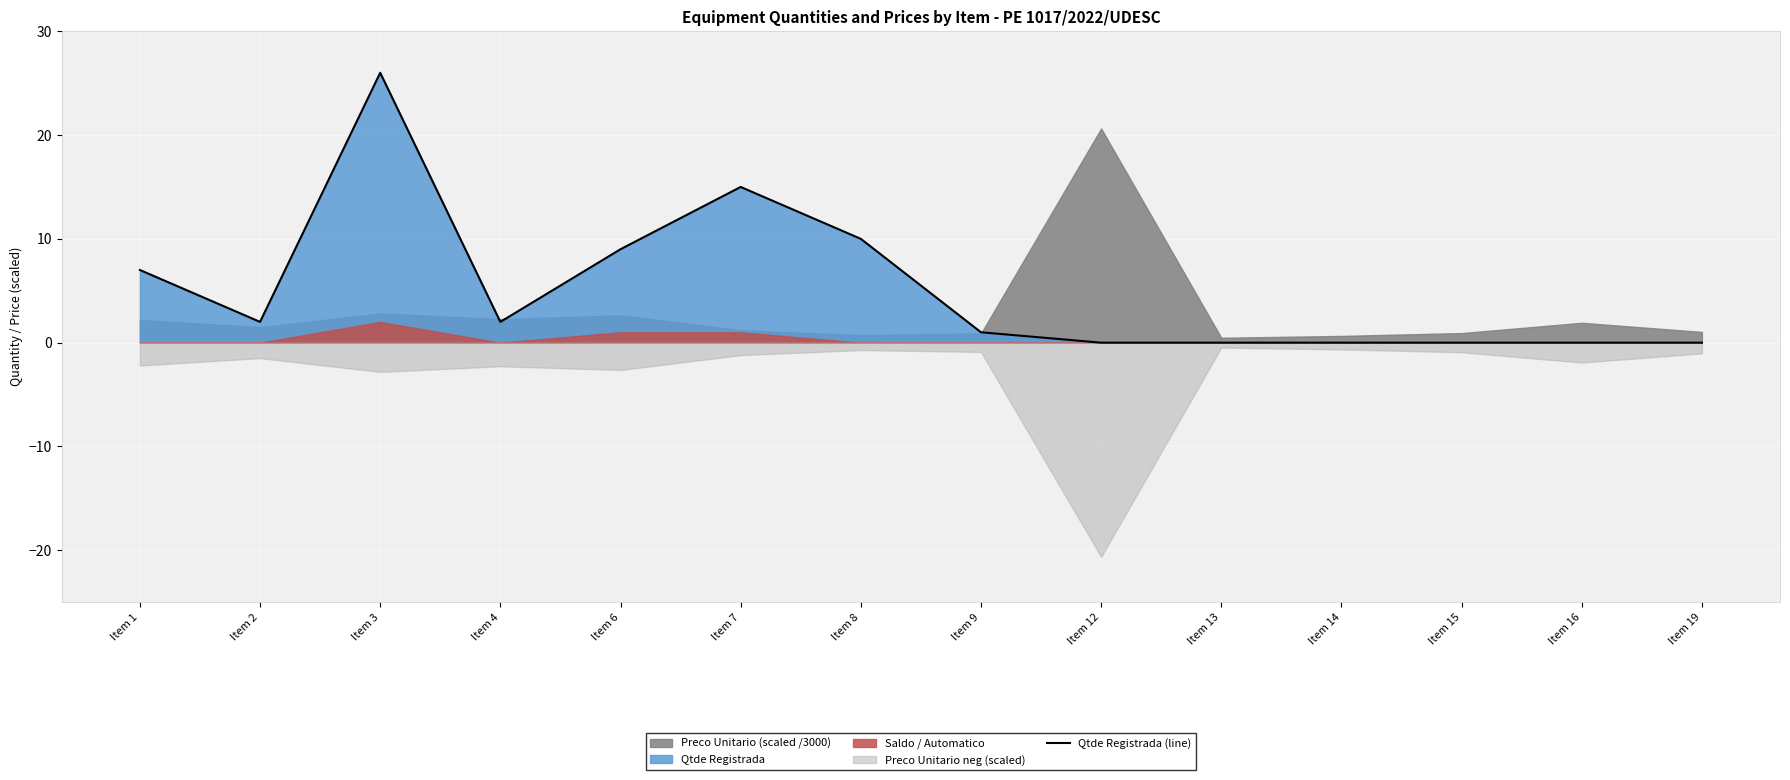

What is the difference between the maximum and minimum values?

26